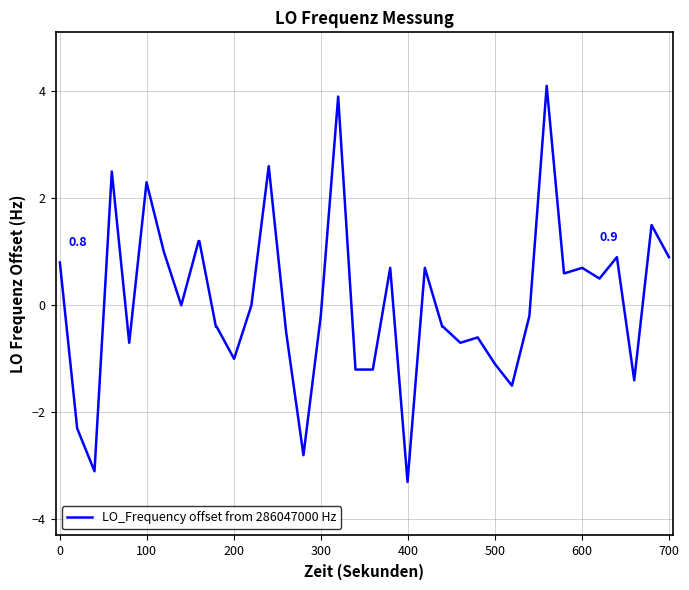

What is the difference between the maximum and minimum values?

7.4